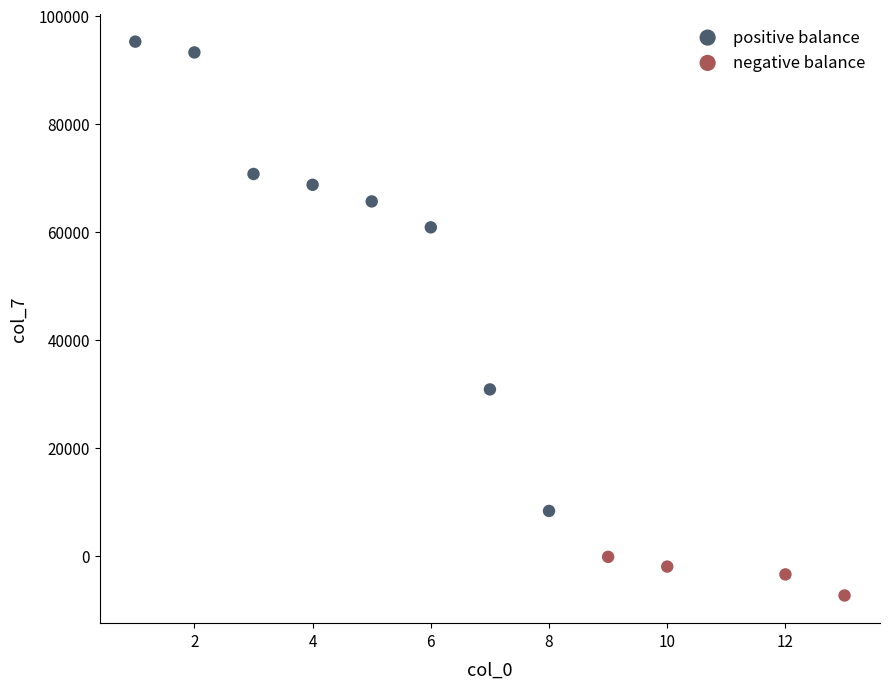

Which series contains the highest Y value?

positive balance